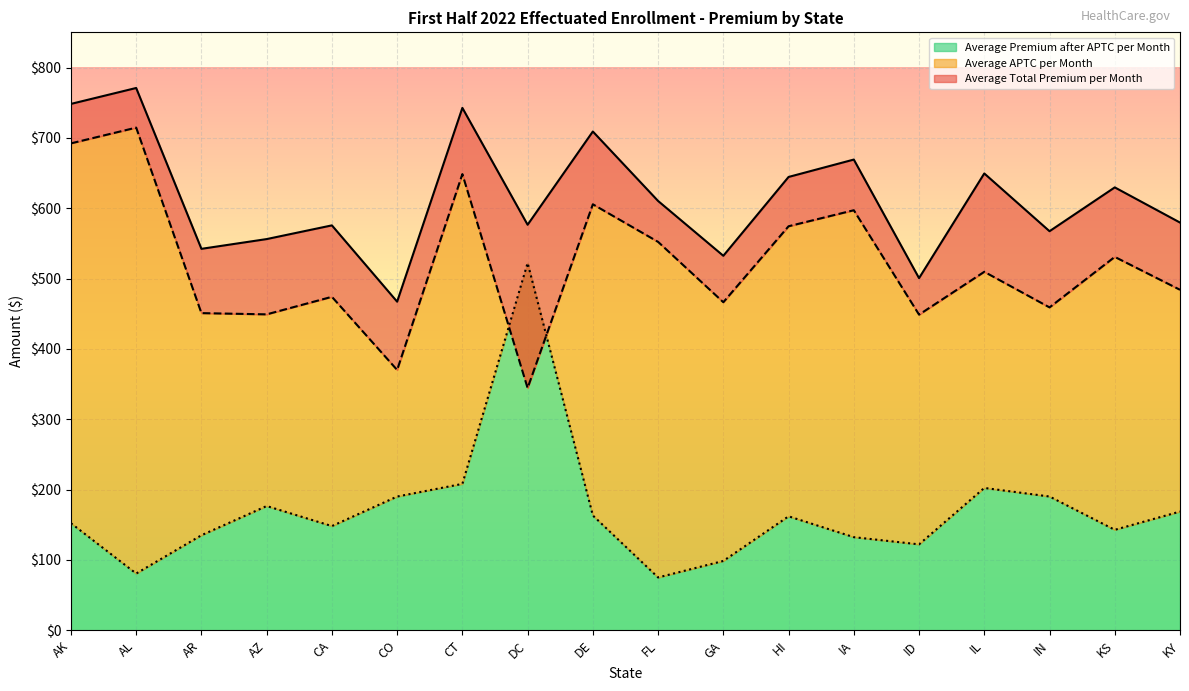

Which series has the widest spread of values?

Average Premium after APTC per Month